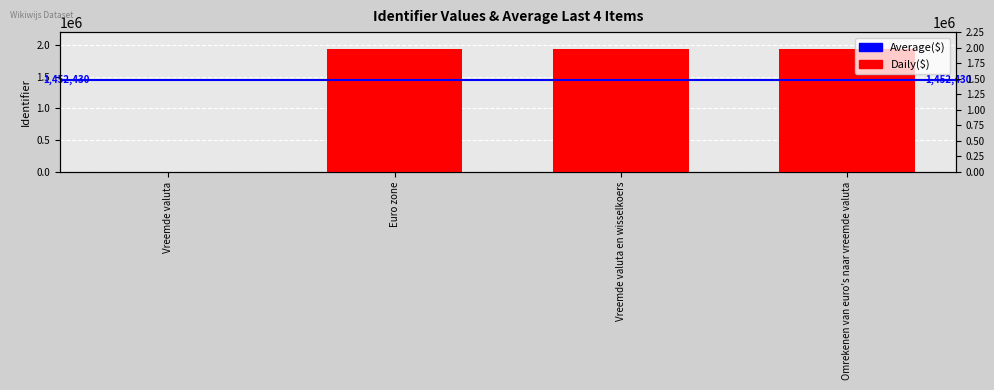

Count the number of values greater than 1936573.

1